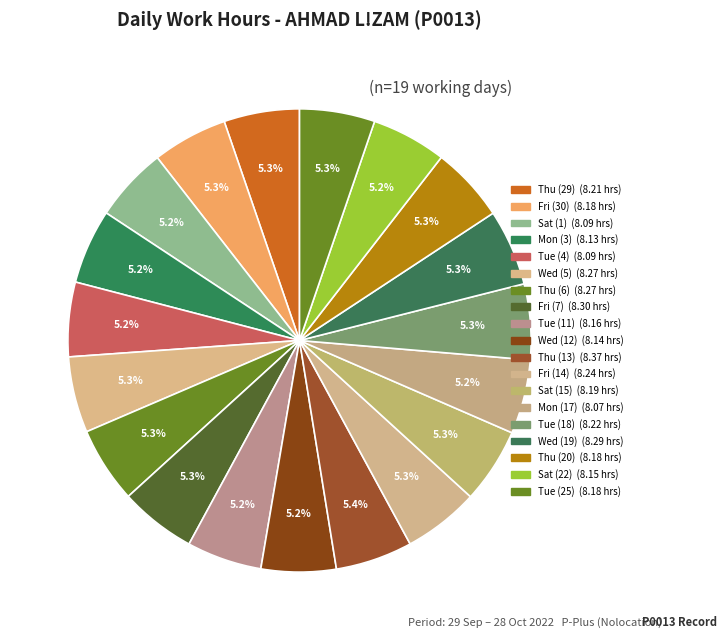

To the nearest percent, what portion does Mon (17) represent?

5%